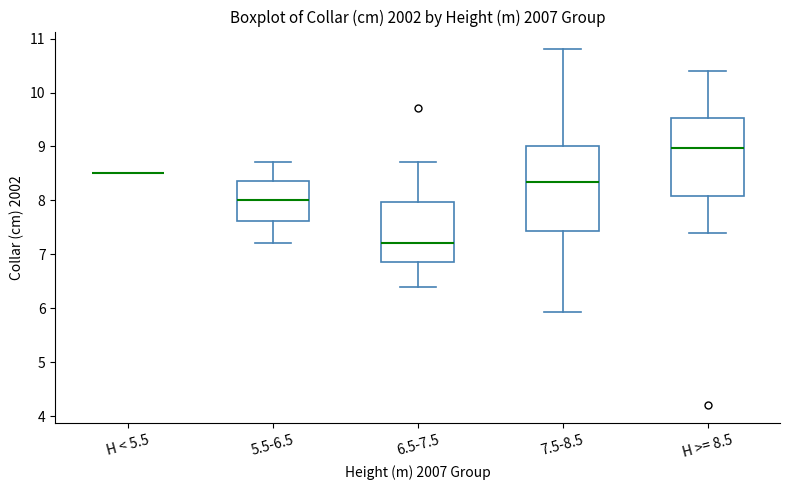

Reading left to right, transcribe this box plot: for each box, give where its median line is, the range the box spans, and where its two whiskers end, as read against the y-axis. The values are not printed on the chart, so give them approximately, as read against the axis.

H < 5.5: box collapsed to a line at 8.5, whiskers 8.5 to 8.5
5.5-6.5: median 8.0, box 7.6 to 8.4, whiskers 7.2 to 8.7
6.5-7.5: median 7.2, box 6.9 to 8.0, whiskers 6.4 to 8.7
7.5-8.5: median 8.4, box 7.4 to 9.0, whiskers 5.9 to 10.8
H >= 8.5: median 9.0, box 8.1 to 9.5, whiskers 7.4 to 10.4